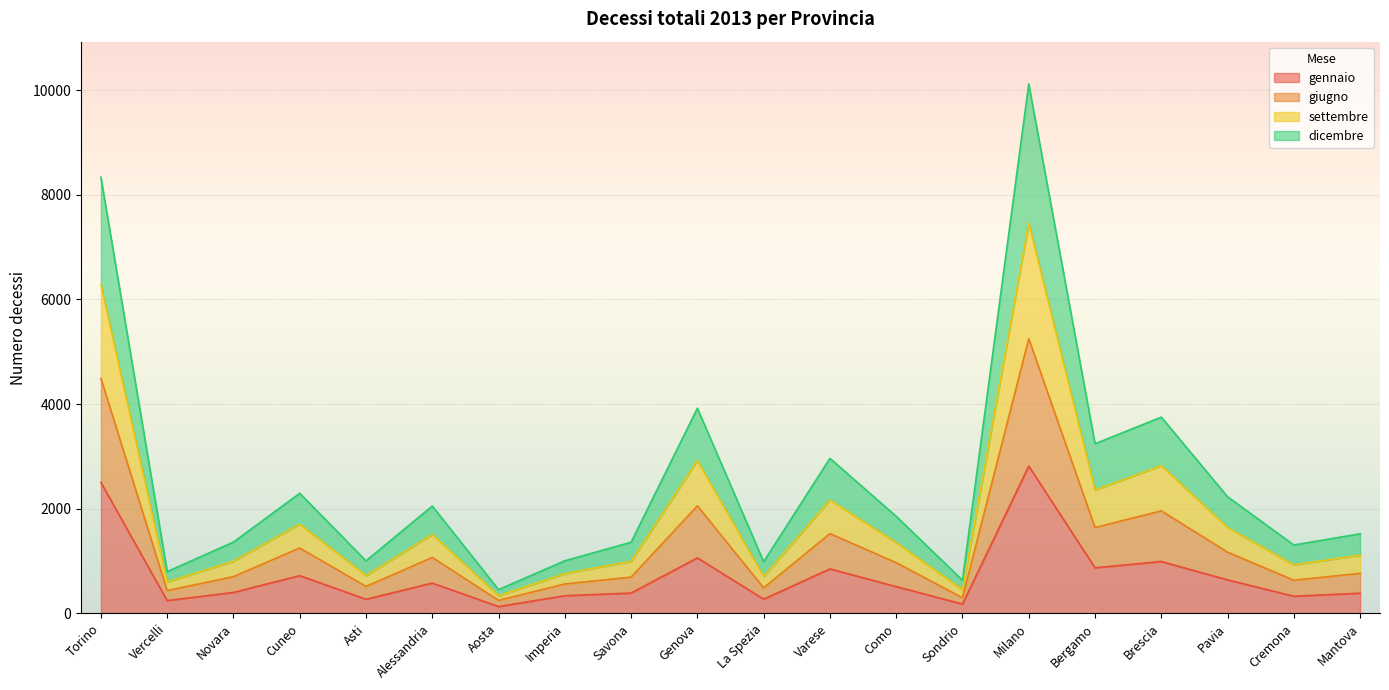

At how many categories does at least one series exceed 8624?

1